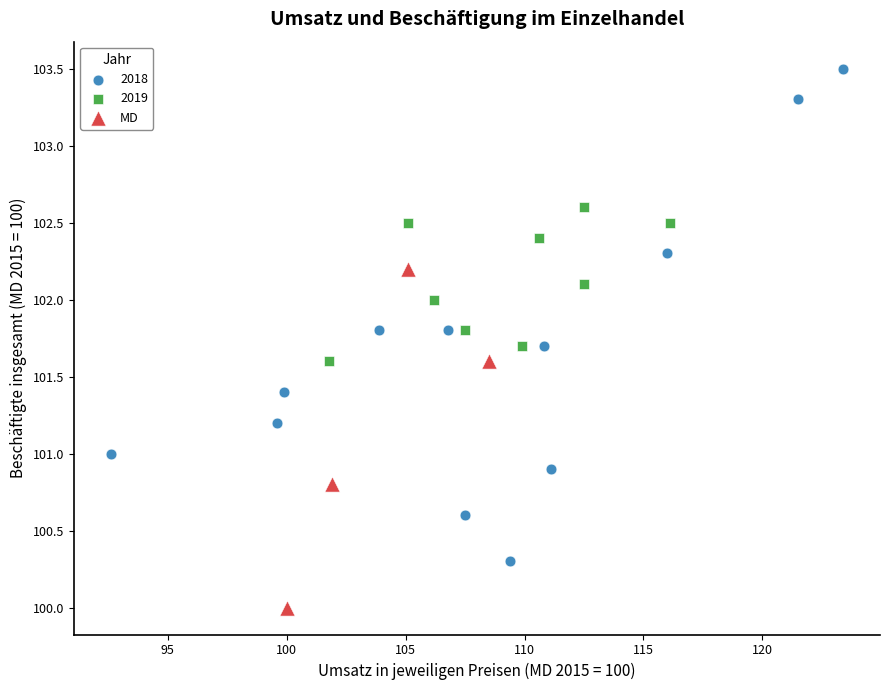

Which series reaches the maximum Y coordinate?

2018